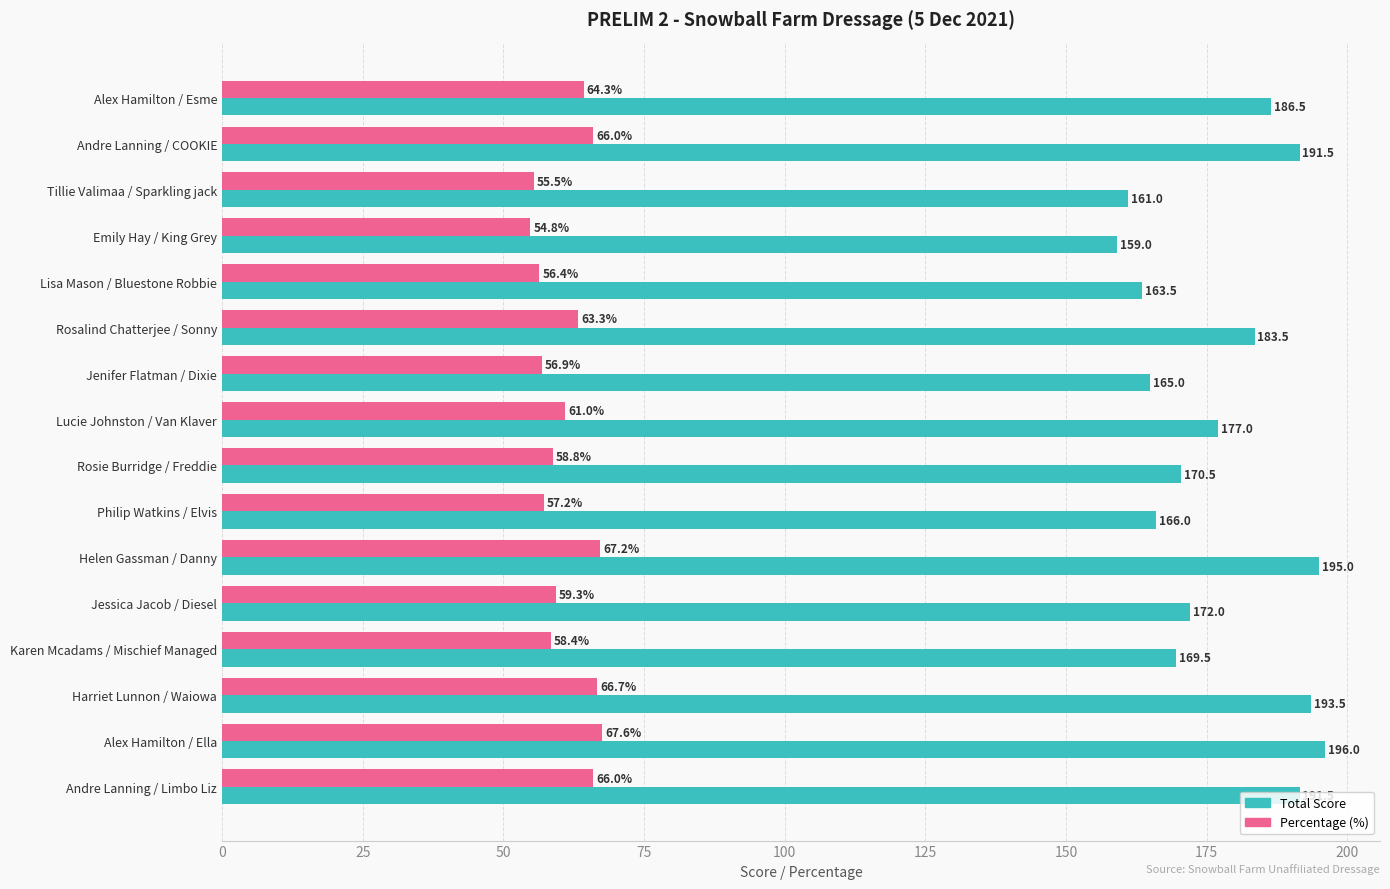

What is the highest value of the Total Score series?

196.0